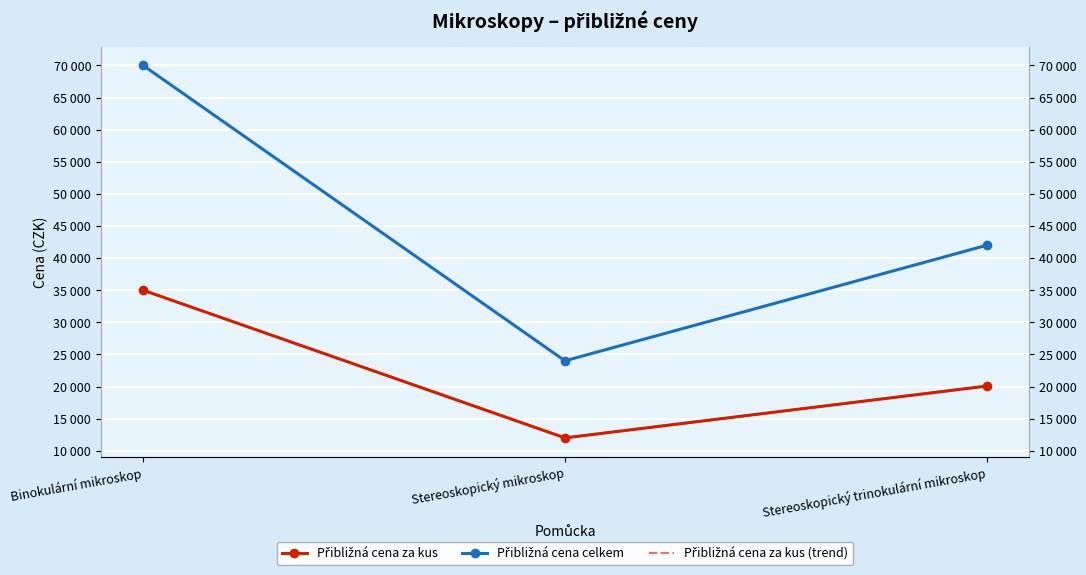

How many distinct data groups are displayed?

3